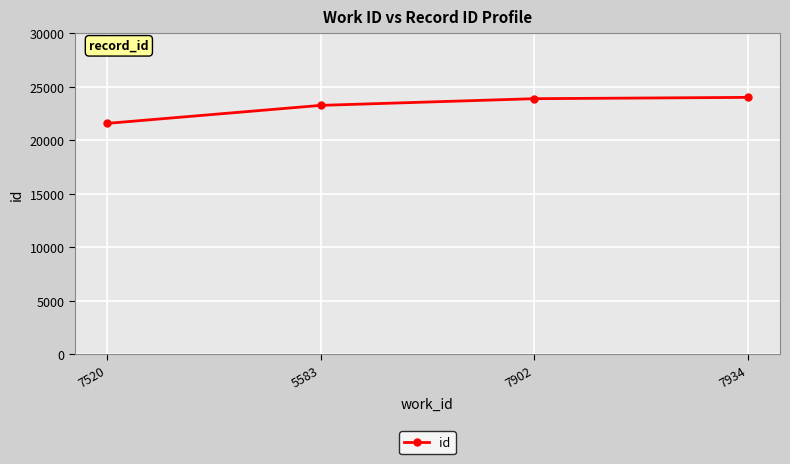

The value at 7934 is 34489. True or false?

False